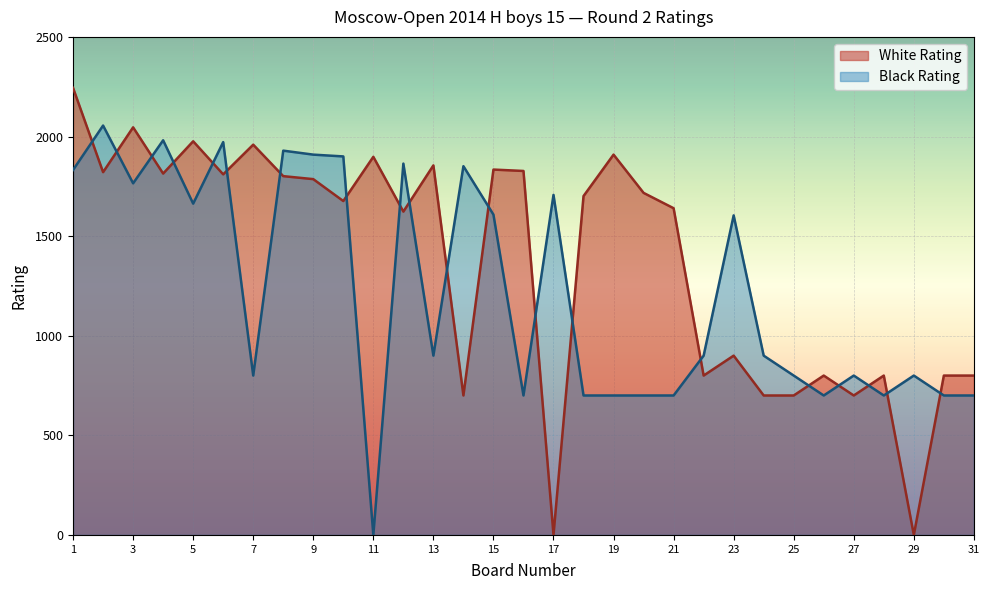

What is the spread (max minus min) of values at 3?

281